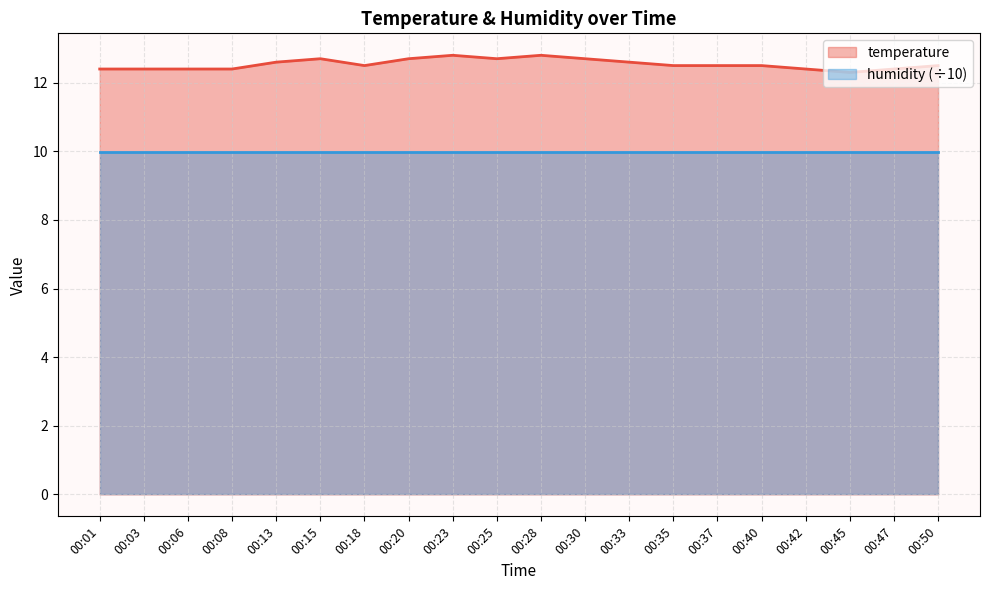

How many interior local valleys (lower than both neighbors) does the data have?

3